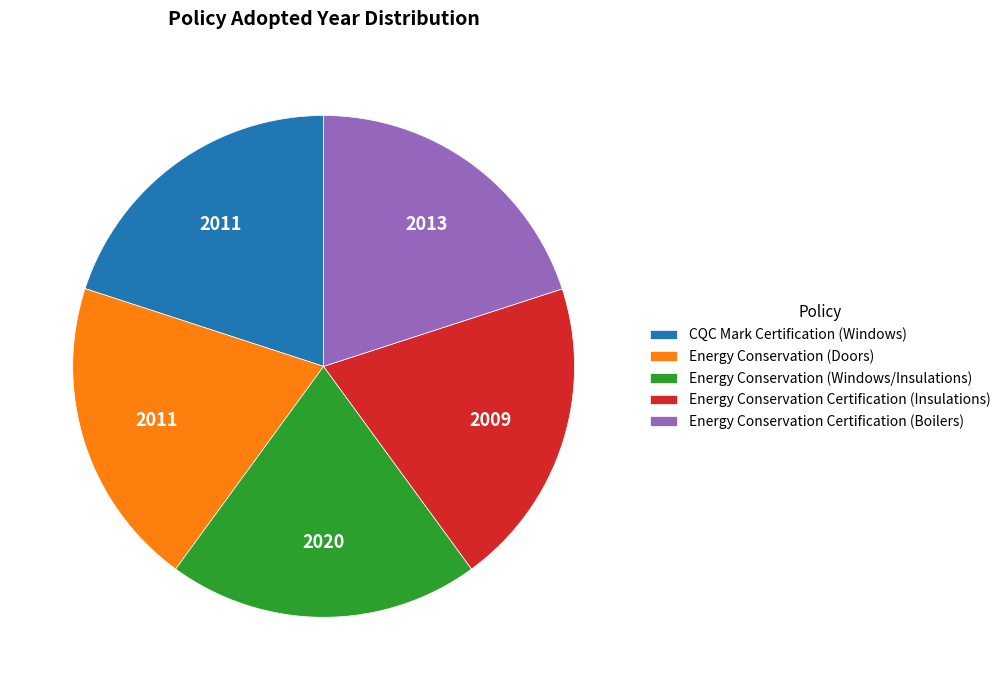

Is it true that Energy Conservation Certification (Boilers) is 14% of the pie?

False